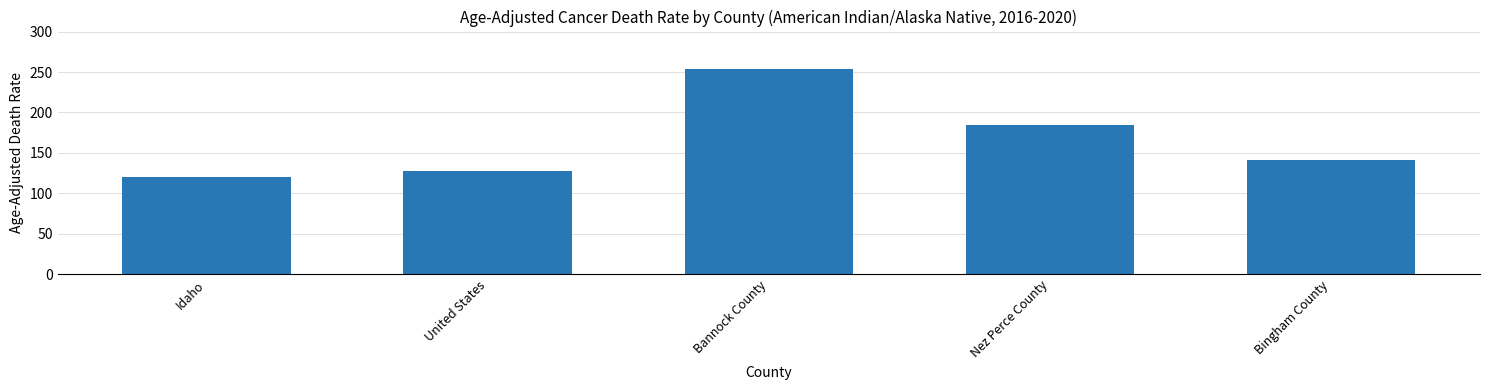

What is the sum of all values?

827.6